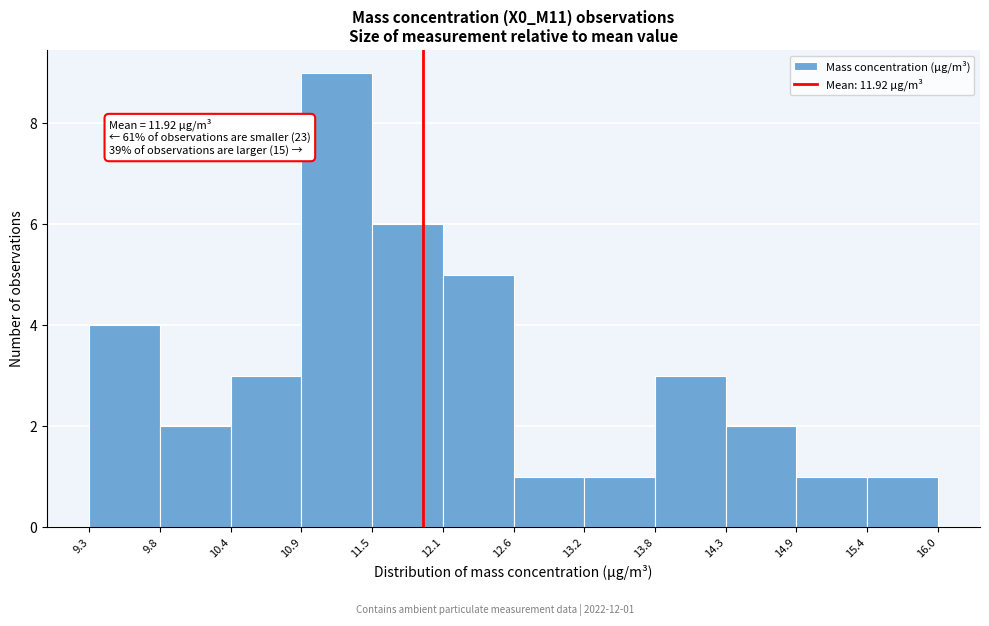

Which range on the x-axis has the tallest bar?

10.9 to 11.5